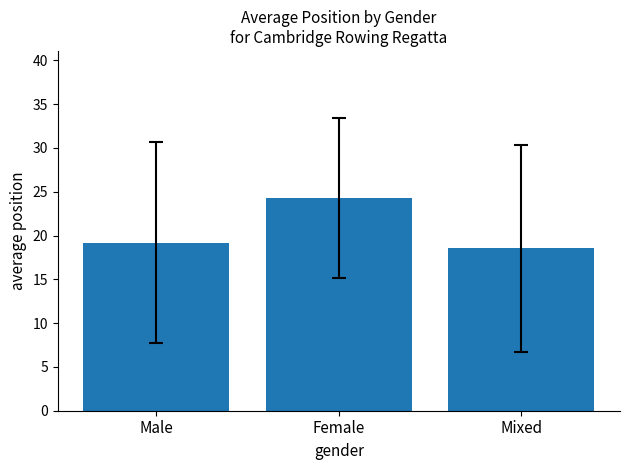

Which label corresponds to the largest value in the chart?

Female